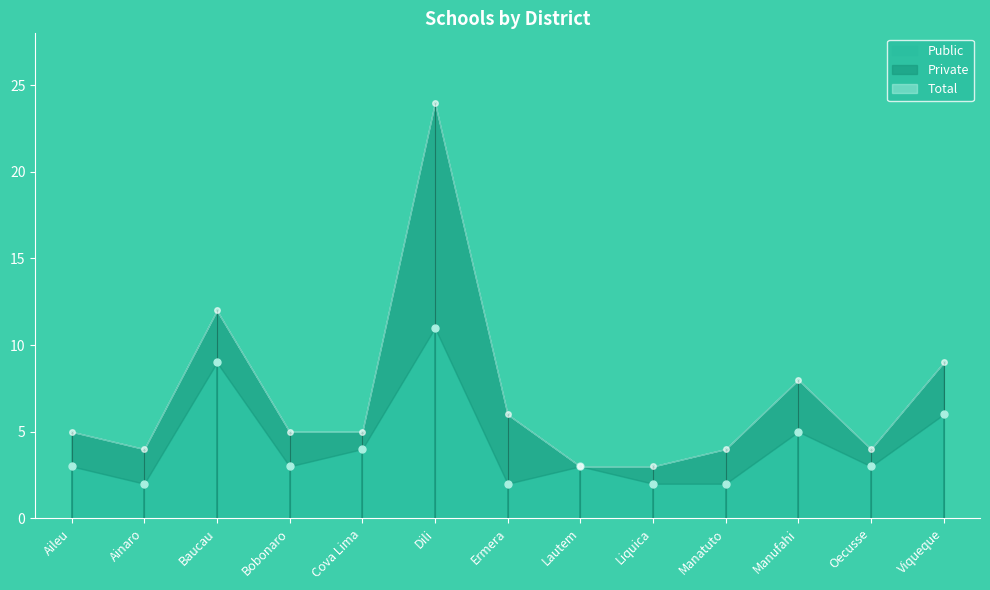

What is the difference between the maximum and minimum values in the Total series?

21